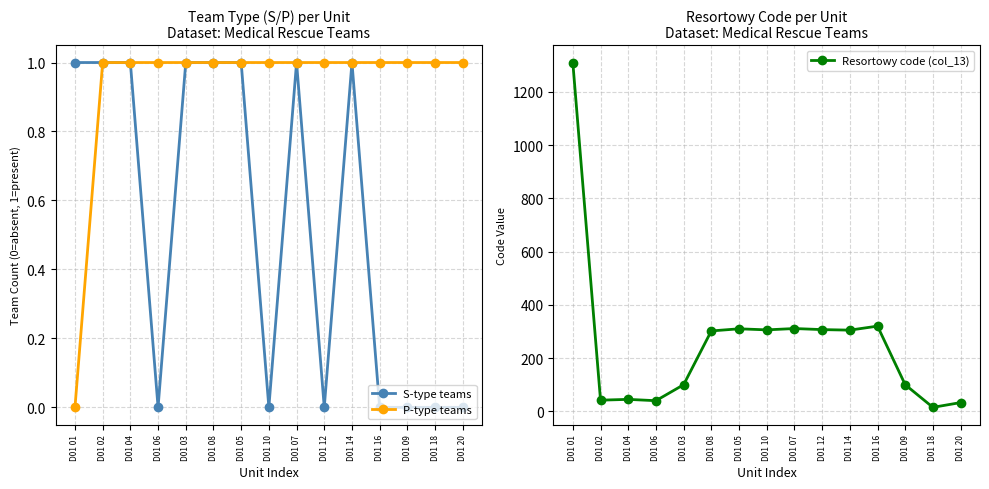

What is the value of the Resortowy code (col_13) point at the 11th from the left?

305